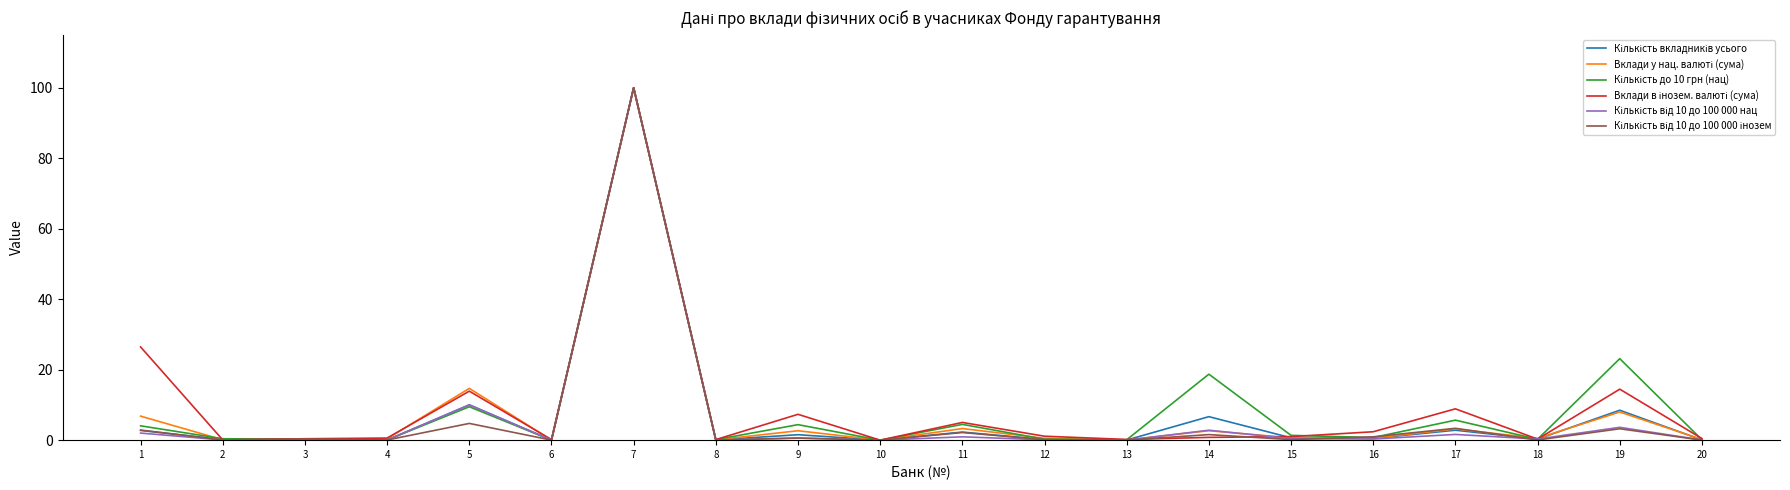

What is the spread (max minus min) of values at 5?

9.9